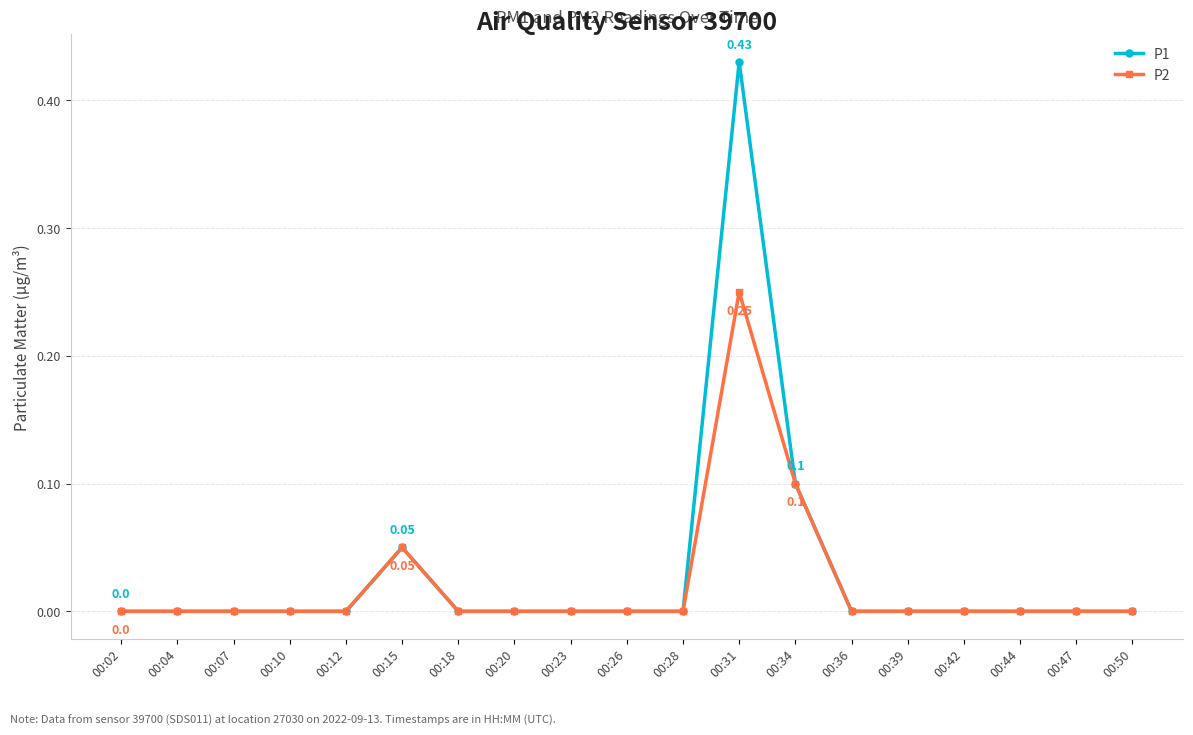

Which series has the widest spread of values?

P1